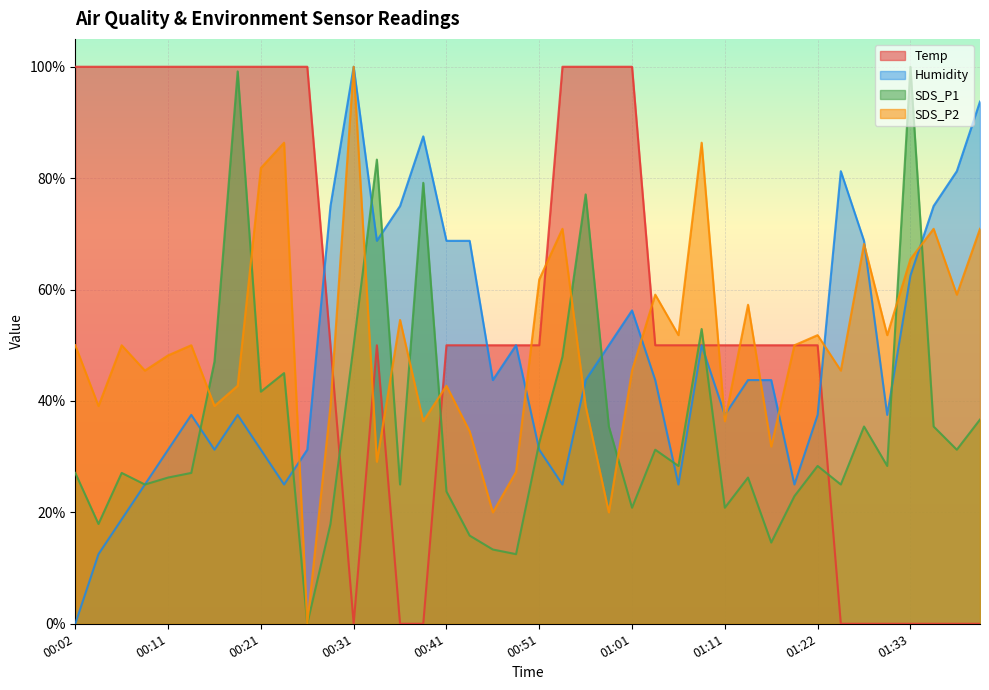

What is the sum of all Humidity values?

1931.3